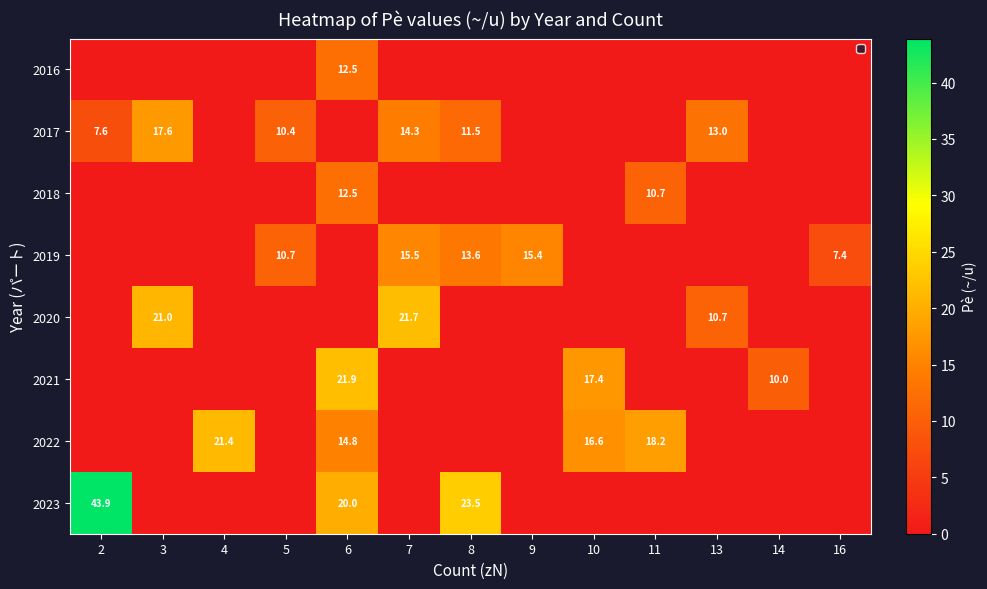

The value of 2021 at 14 is 14.5. True or false?

False